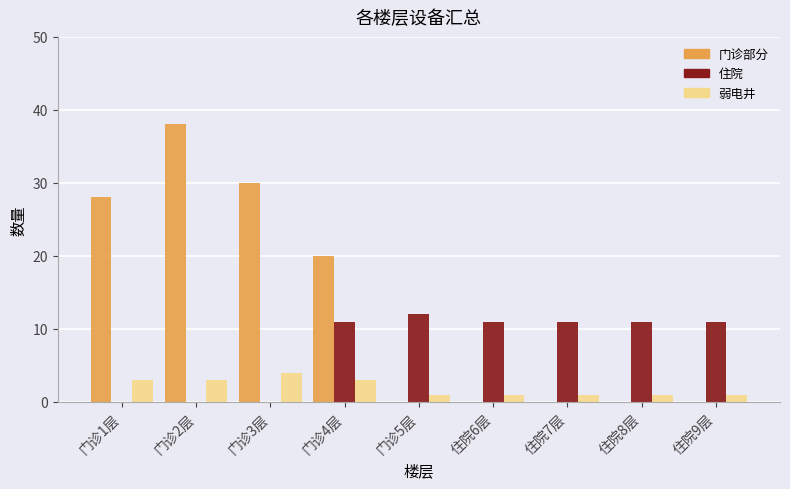

Between 门诊2层 and 住院6层, which series saw the biggest shift?

门诊部分